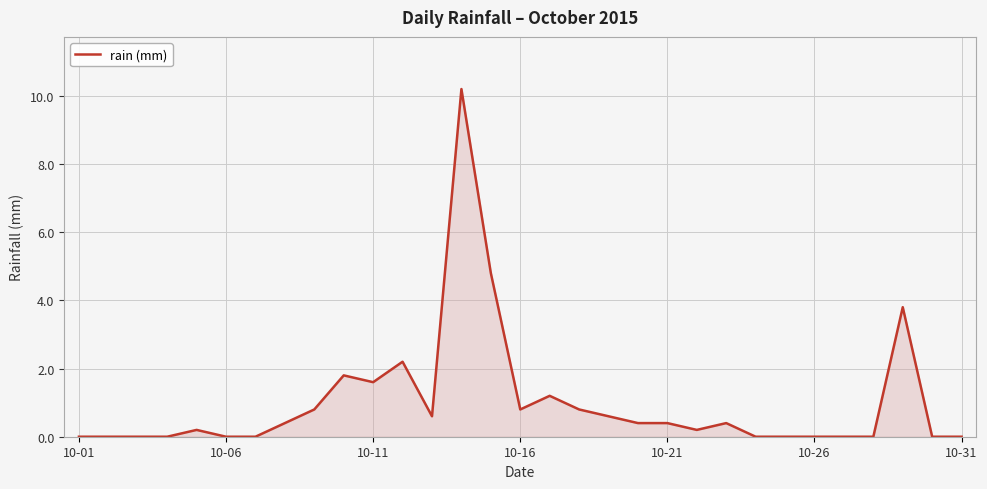

What is the greatest value displayed?

10.2